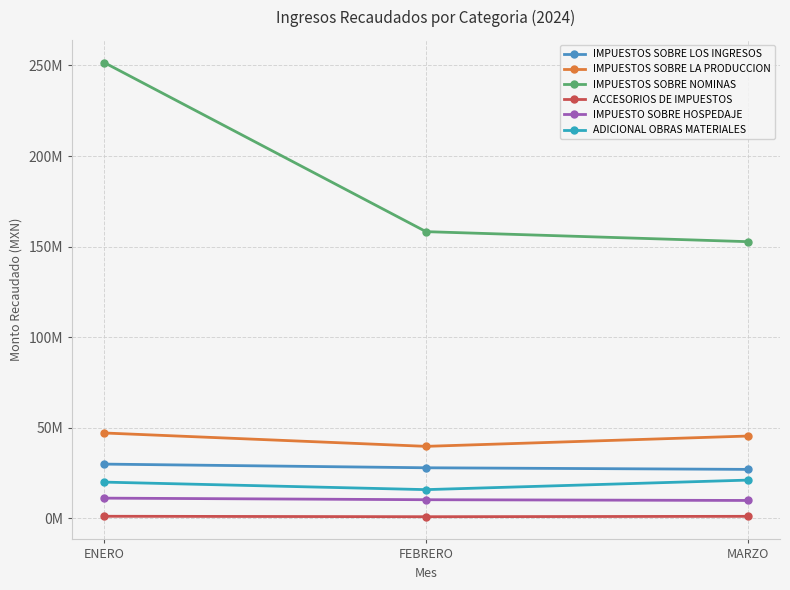

At MARZO, list the series in order from largest to smallest.

IMPUESTOS SOBRE NOMINAS, IMPUESTOS SOBRE LA PRODUCCION, IMPUESTOS SOBRE LOS INGRESOS, ADICIONAL OBRAS MATERIALES, IMPUESTO SOBRE HOSPEDAJE, ACCESORIOS DE IMPUESTOS